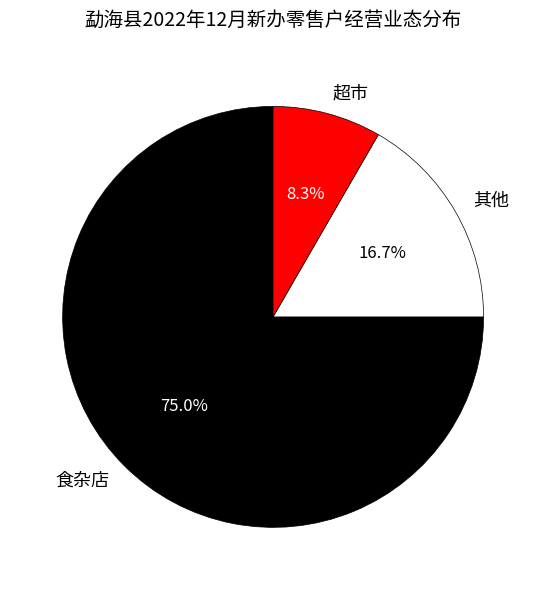

Which slice is the largest?

食杂店